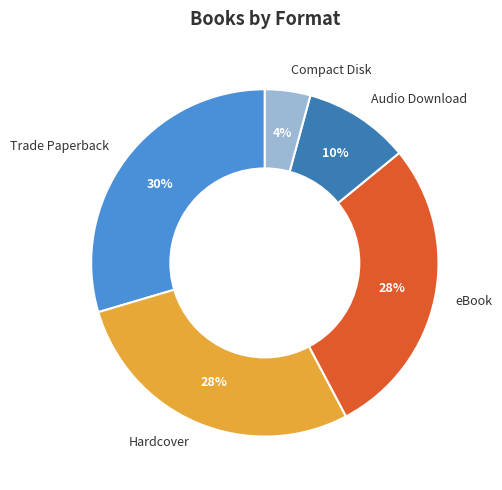

Is it true that eBook is 19% of the pie?

False